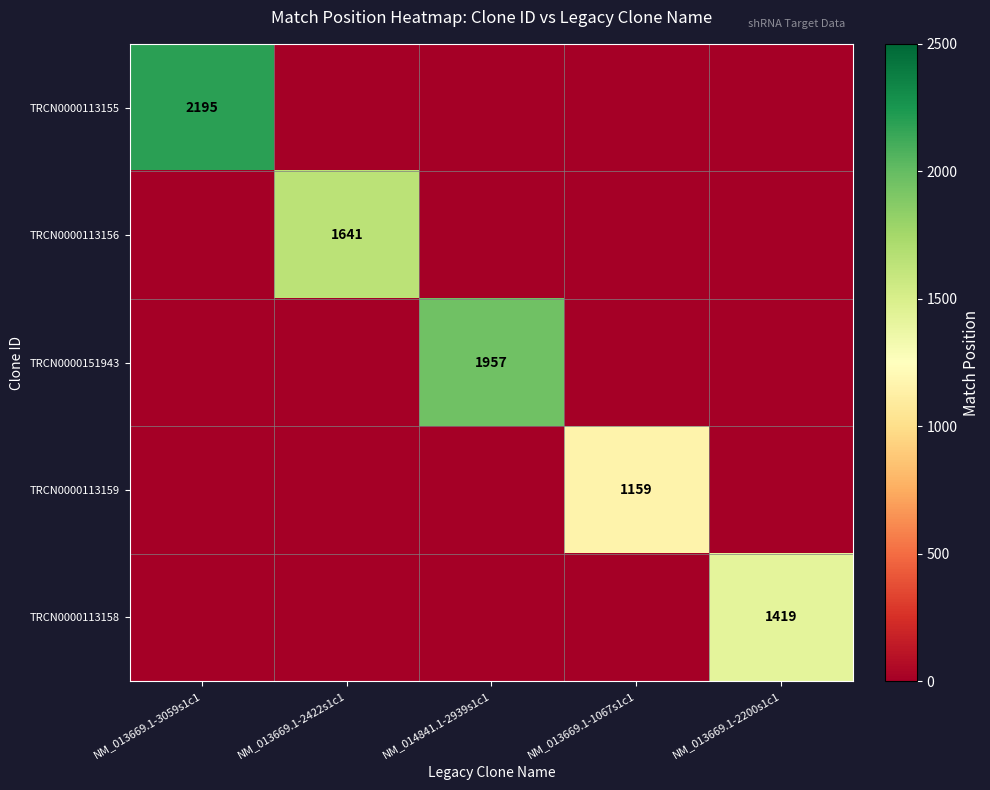

How many values in TRCN0000113155 are above zero?

1